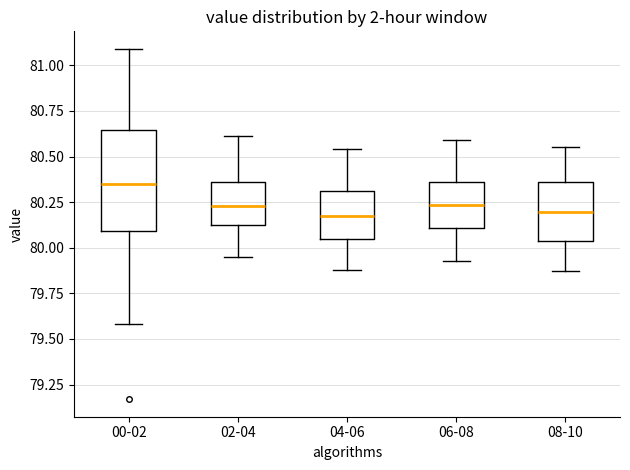

Where does the median line of the box for 06-08 sit on the y-axis? The values are not printed on the chart, so give them approximately, as read against the axis.

80.25